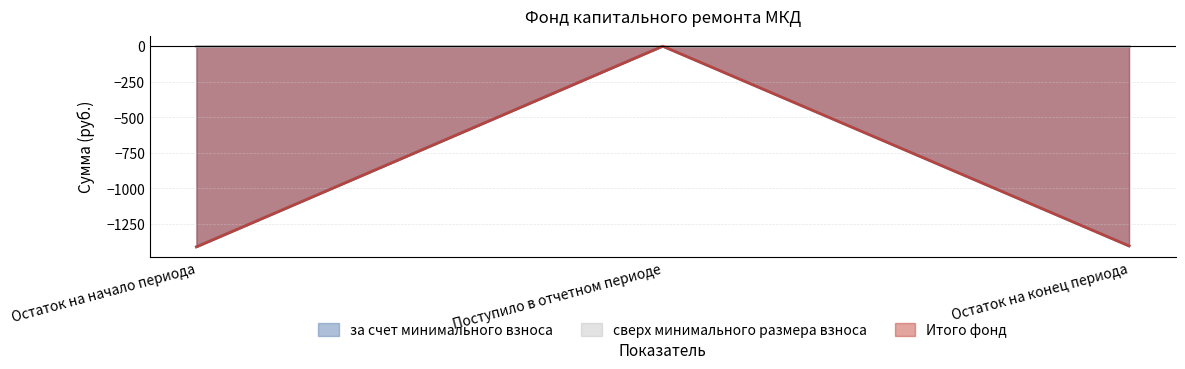

At which category is the sum across all series the highest?

Поступило в отчетном периоде